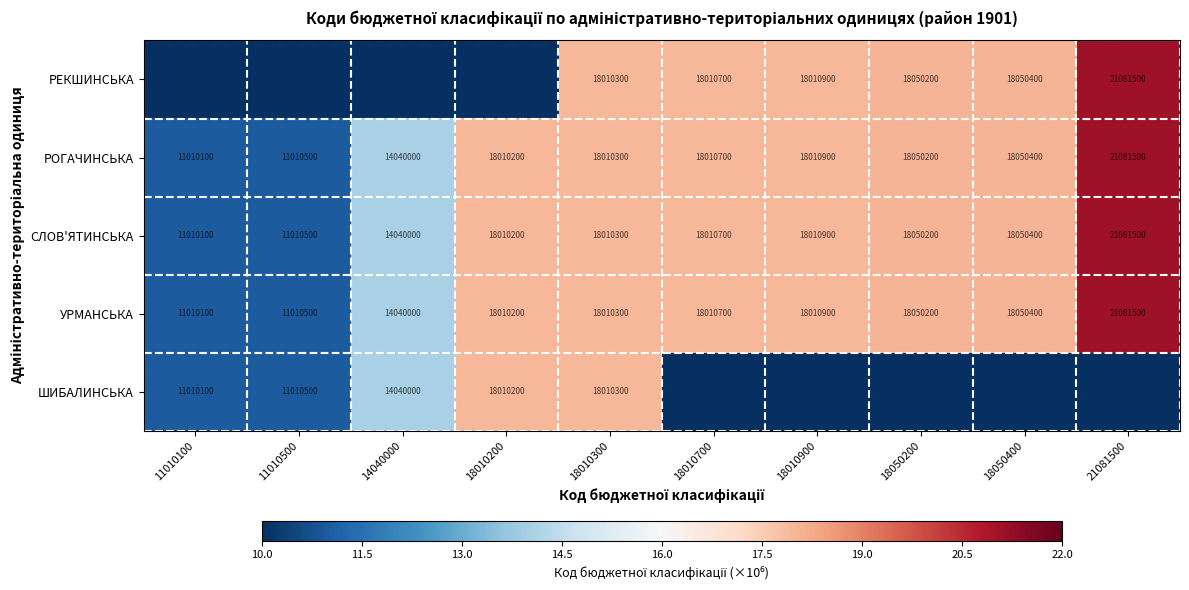

What is the total value across all series at 18010200?

72.0